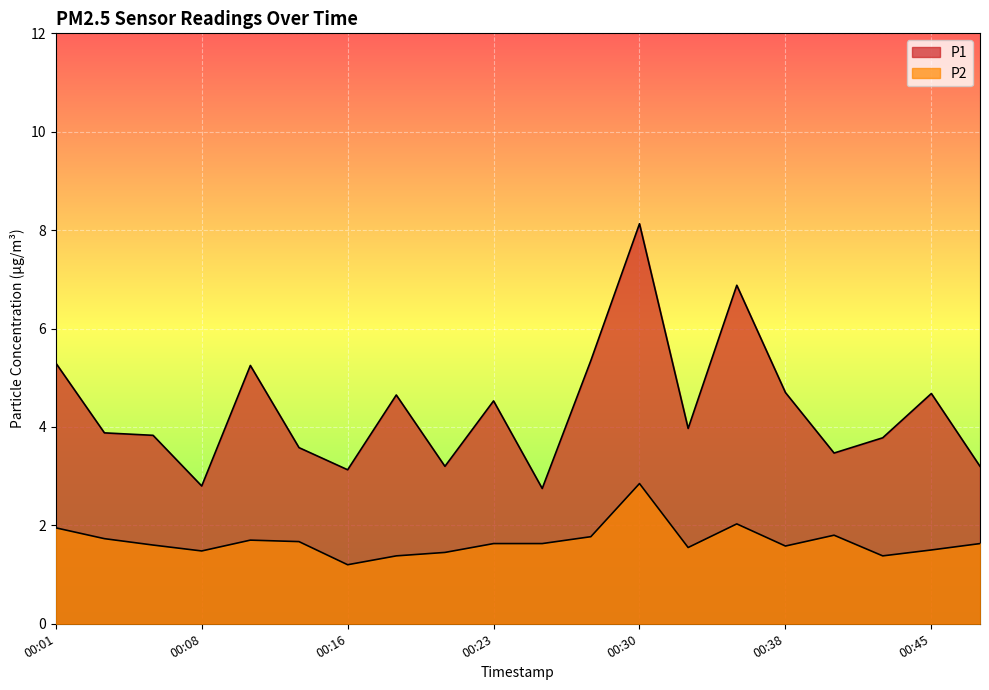

Reading left to right, what are all the values shown in this chart?

P1: 00:01=5.3	00:03=3.9	00:06=3.8	00:08=2.8	00:11=5.2	00:13=3.6	00:16=3.1	00:18=4.7	00:20=3.2	00:23=4.5	00:25=2.8	00:28=5.3	00:30=8.1	00:33=4.0	00:35=6.9	00:38=4.7	00:40=3.5	00:43=3.8	00:45=4.7	00:48=3.2
P2: 00:01=1.9	00:03=1.7	00:06=1.6	00:08=1.5	00:11=1.7	00:13=1.7	00:16=1.2	00:18=1.4	00:20=1.4	00:23=1.6	00:25=1.6	00:28=1.8	00:30=2.9	00:33=1.6	00:35=2.0	00:38=1.6	00:40=1.8	00:43=1.4	00:45=1.5	00:48=1.6